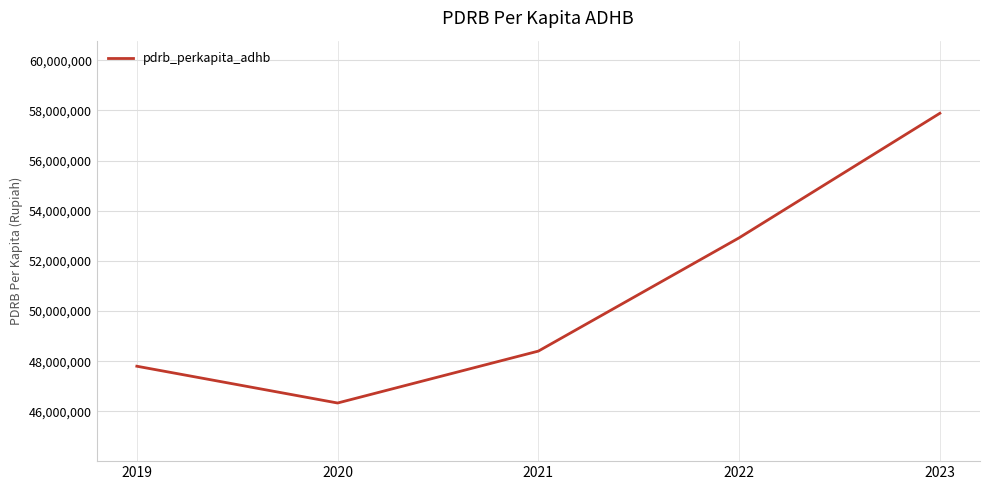

What is the smallest value displayed?

46337803.0